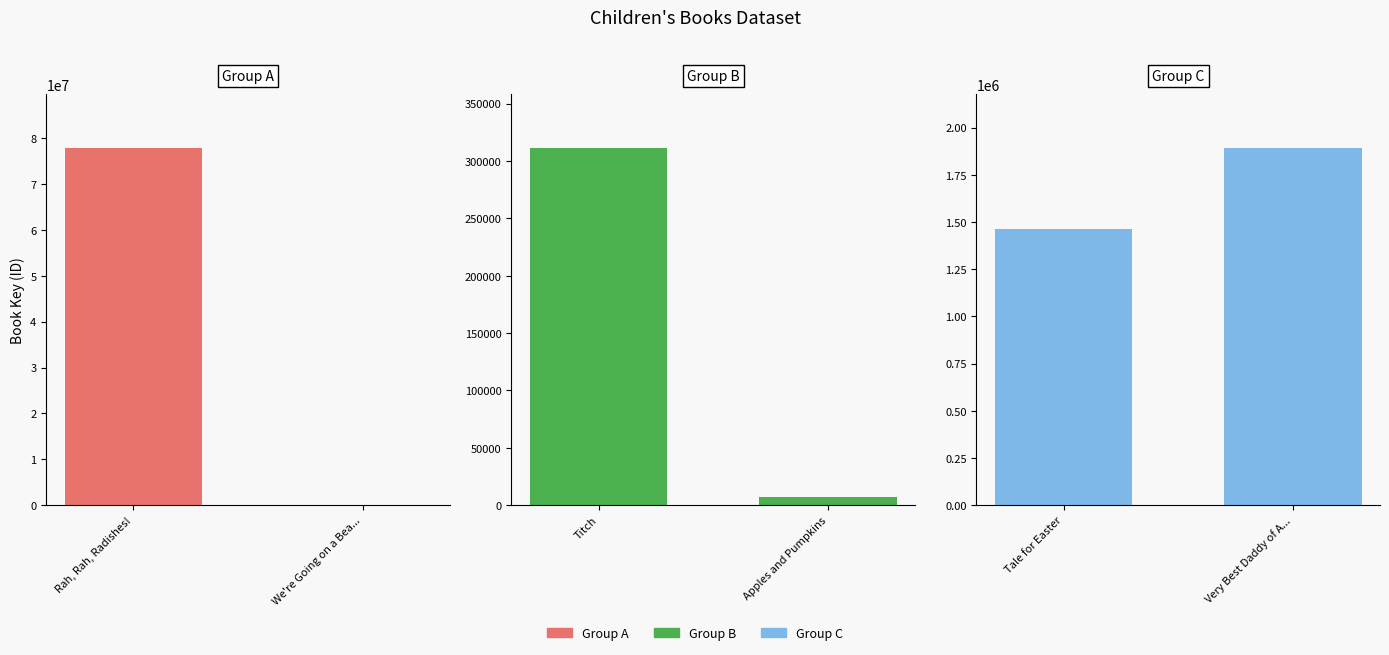

At which category does the chart reach its minimum across all series?

We're Going on a Bea...